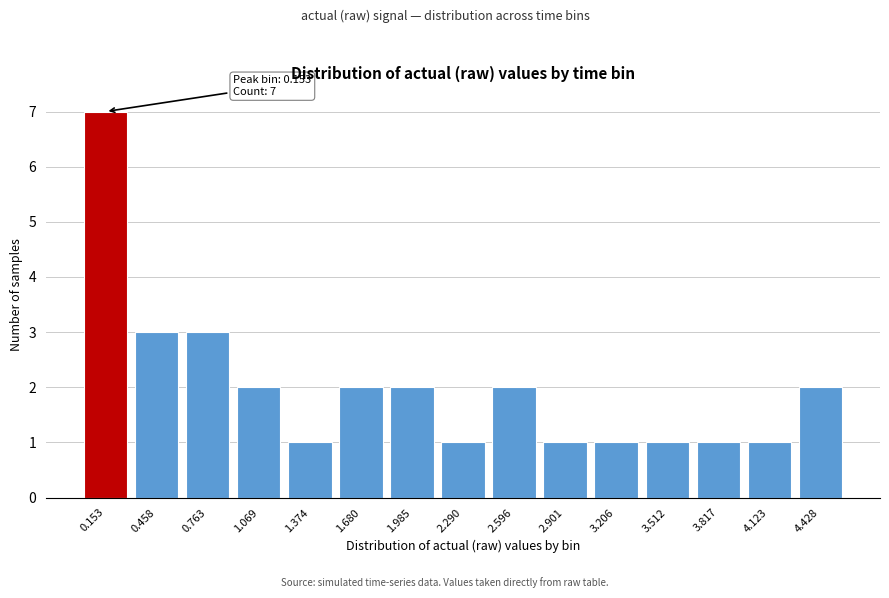

Reading right to left, what are all the values shown in this chart?

2	1	1	1	1	1	2	1	2	2	1	2	3	3	7